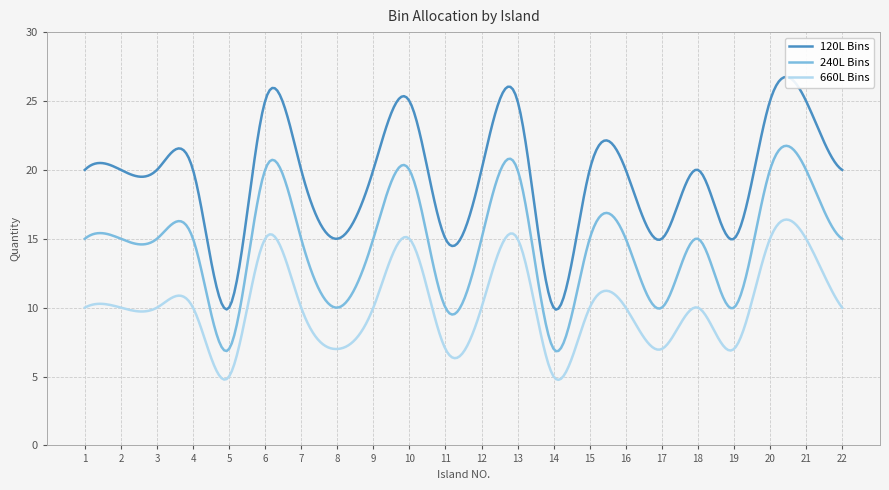

Which has a higher value, 21 or 16?

21